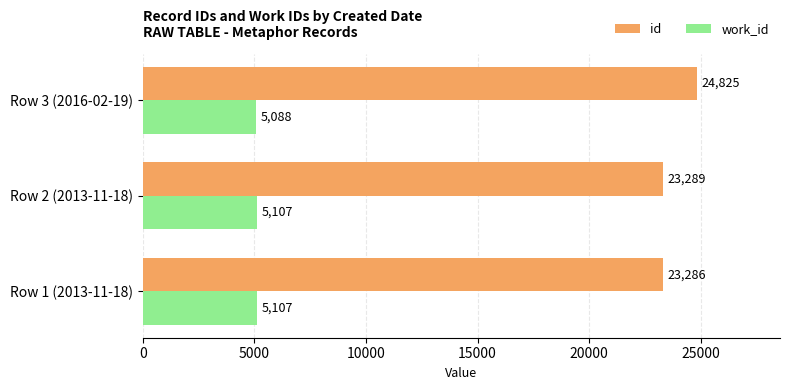

Which series has the largest total across all categories?

id